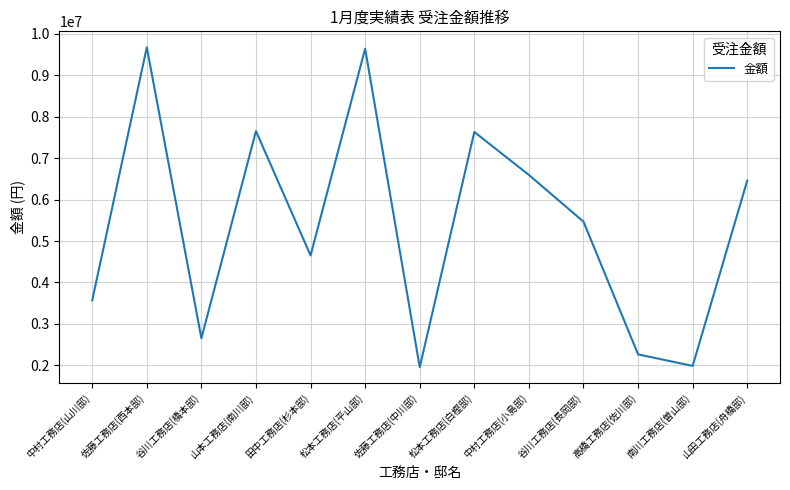

At which label does the data first exceed 5467000?

佐藤工務店(西本邸)